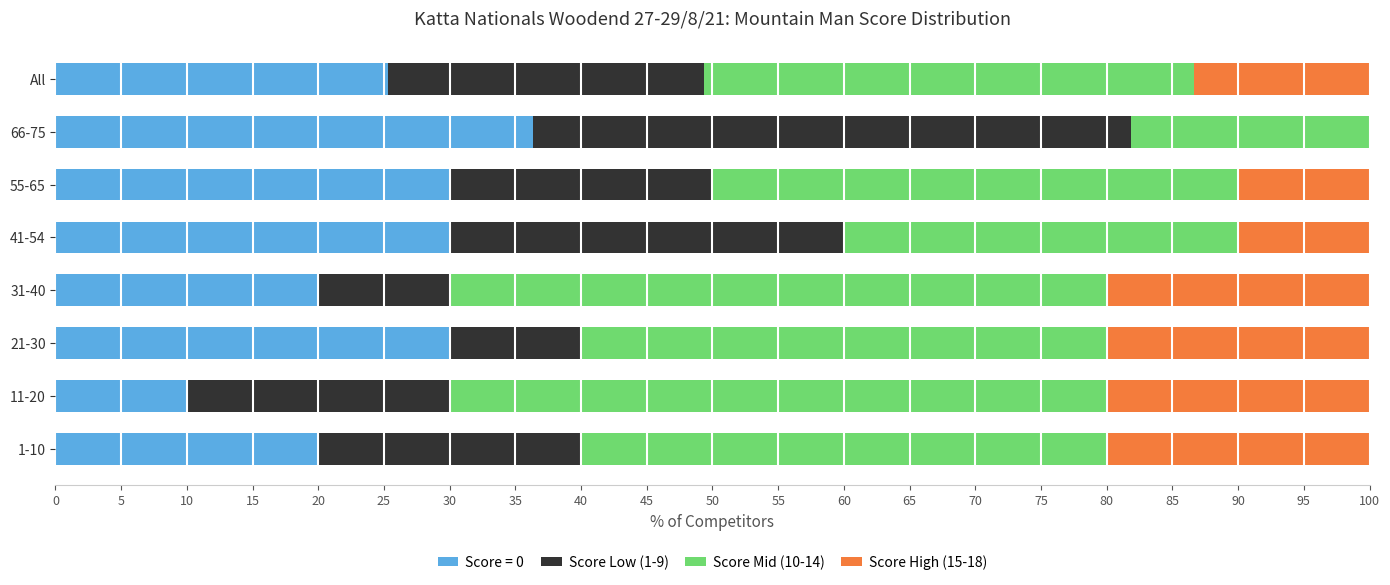

Which category has the highest value in the Score = 0 series?

66-75